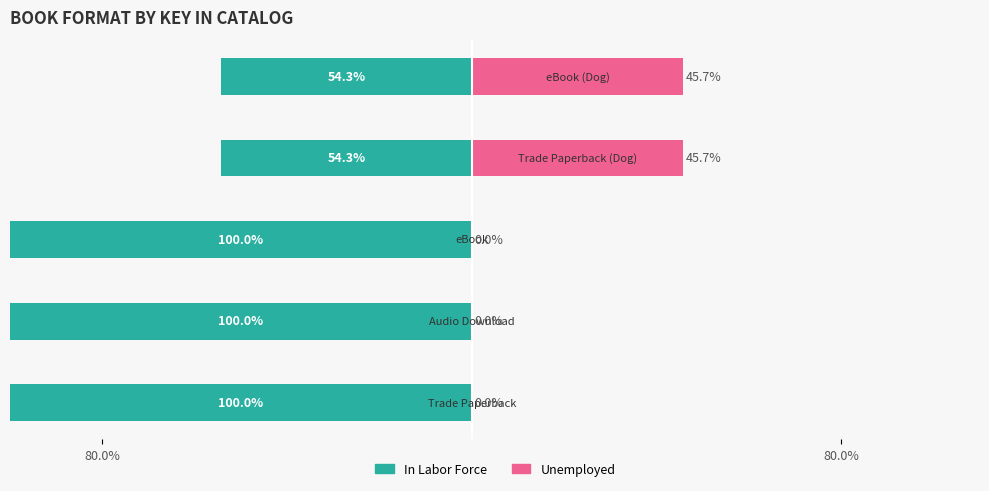

The value of In Labor Force at 3 is -54.3. True or false?

True